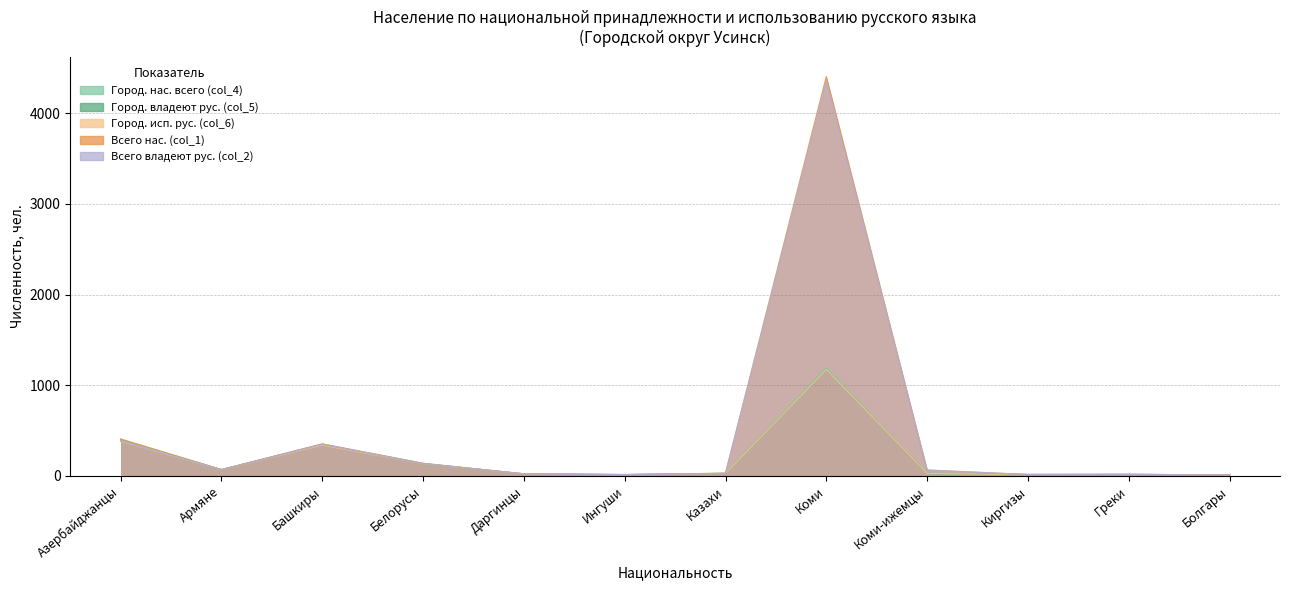

The value of Город. владеют рус. (col_5) at Азербайджанцы is 100. True or false?

False